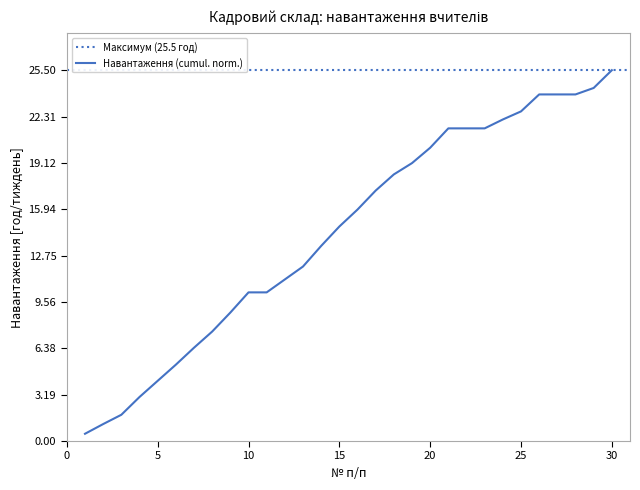

What is the ratio of the value at 29 to the value at 3?

13.4